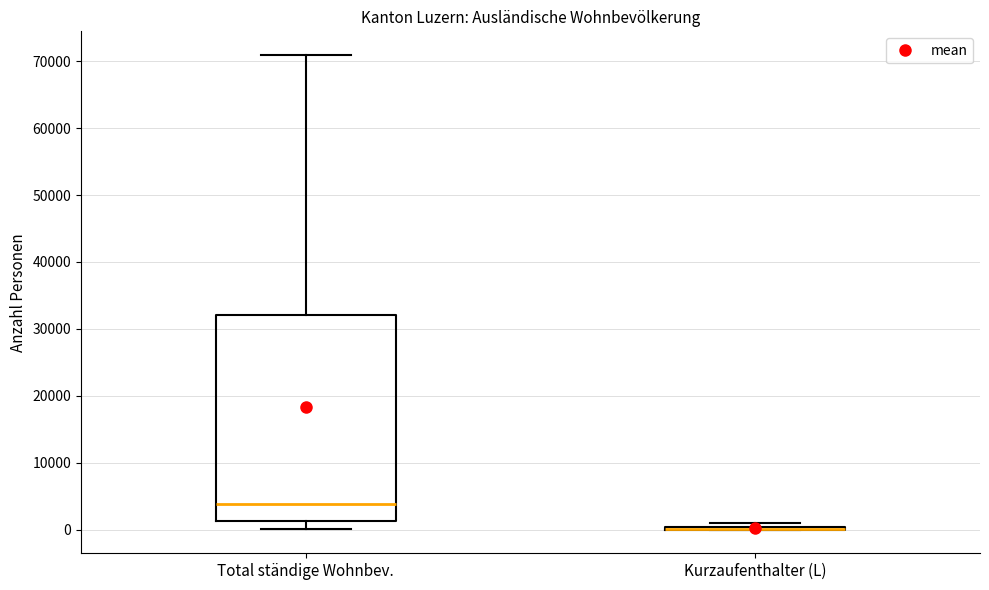

Reading left to right, transcribe this box plot: for each box, give where its median line is, the range the box spans, and where its two whiskers end, as read against the y-axis. The values are not printed on the chart, so give them approximately, as read against the axis.

Total ständige Wohnbev.: median 4000, box 1000 to 32000, whiskers 0 to 71000
Kurzaufenthalter (L): box collapsed to a line at 0, whiskers 0 to 1000